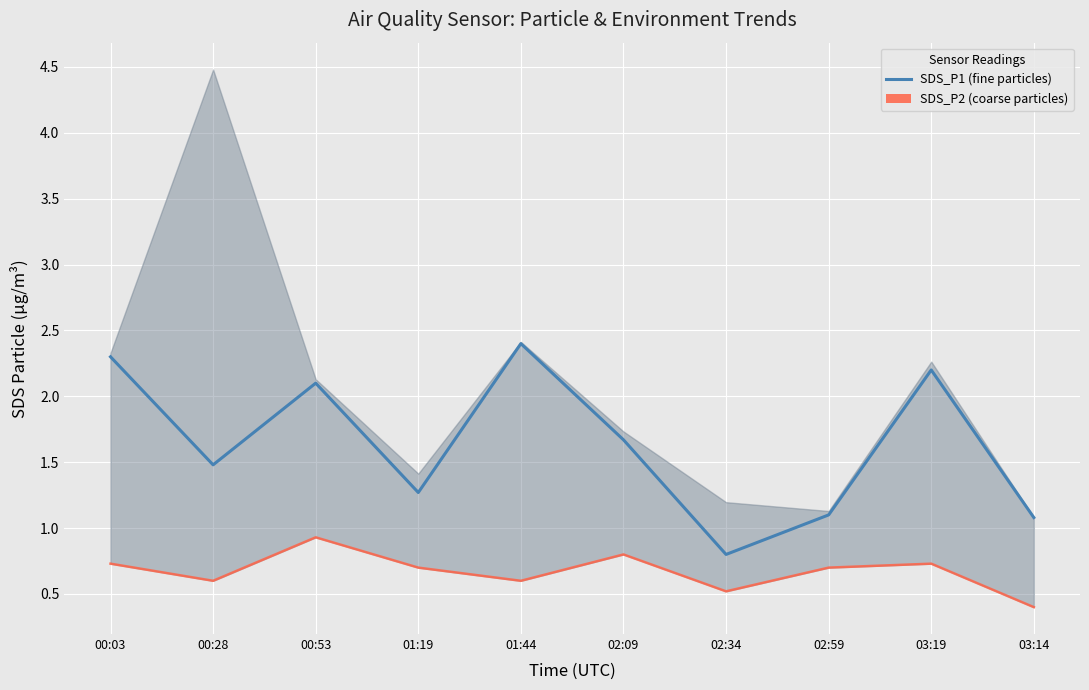

What is the label of the 3rd point from the right?

02:59